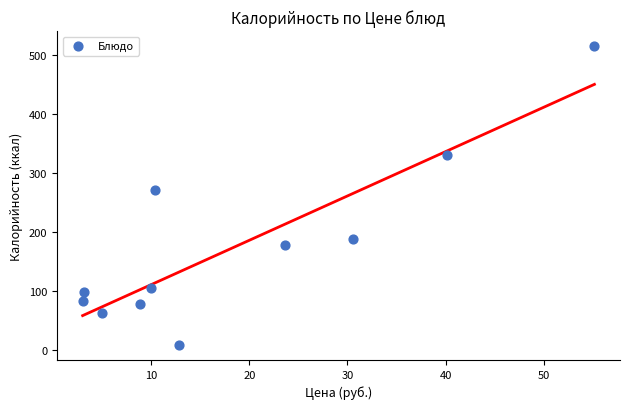

What Y value in the scatter plot is closest to 261?

271